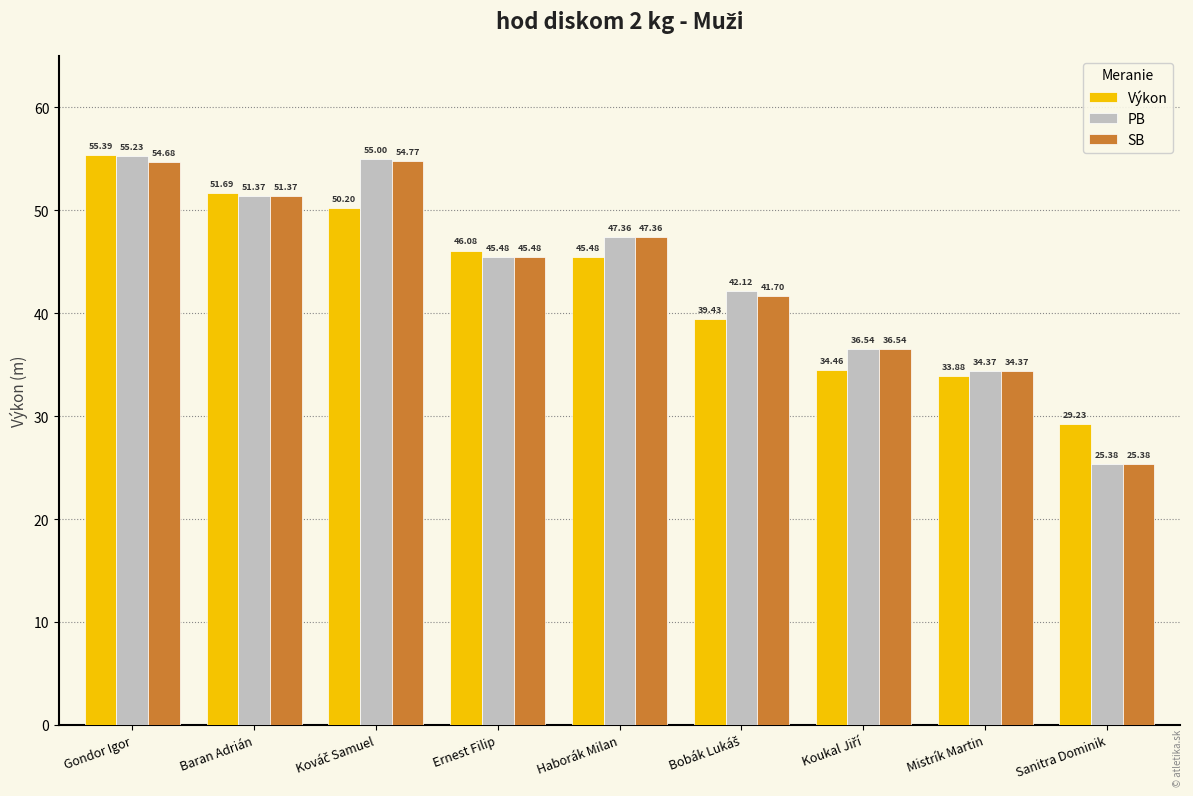

At how many categories does at least one series exceed 41?

6